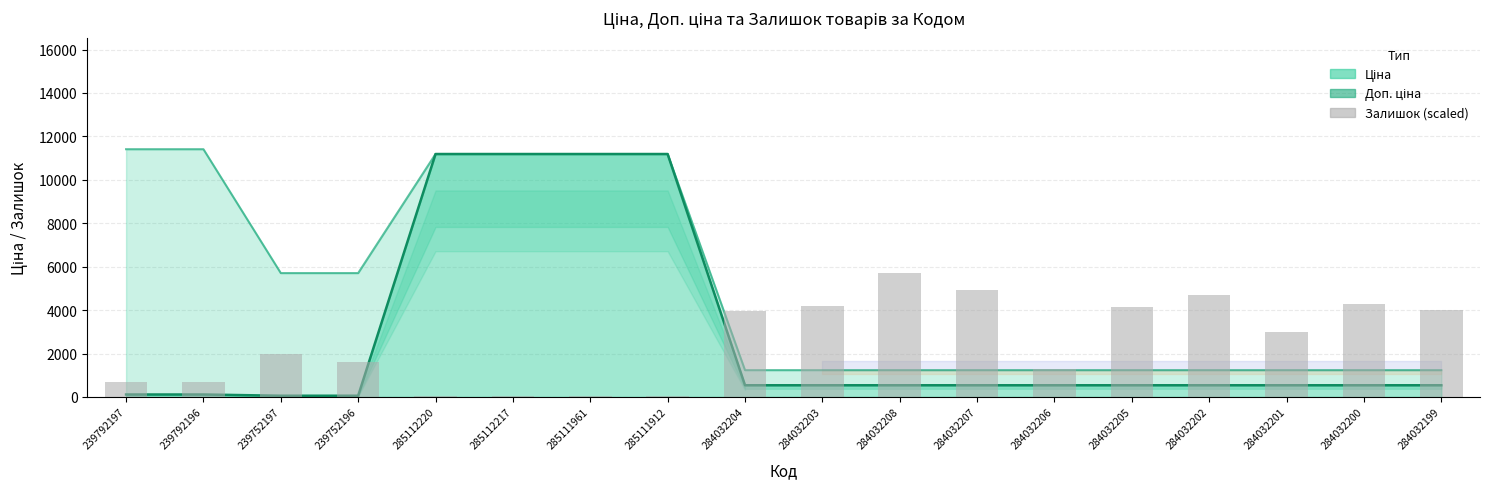

Is it true that Доп. ціна equals 1878.6 at 239752197?

False